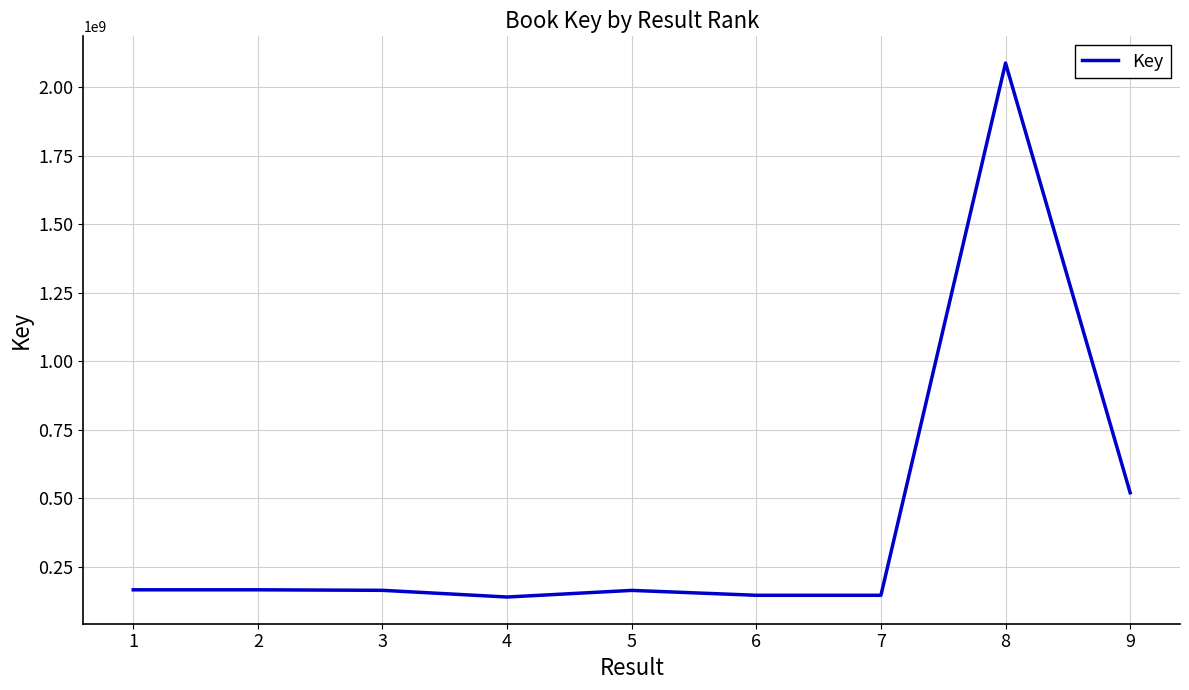

How many values are below 164885145?

4